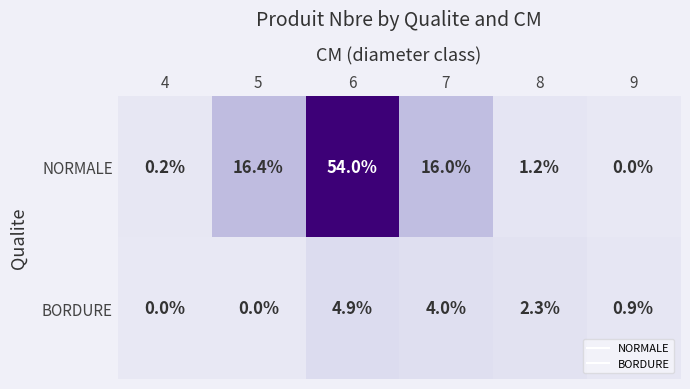

Read the NORMALE value at 8.

1.2